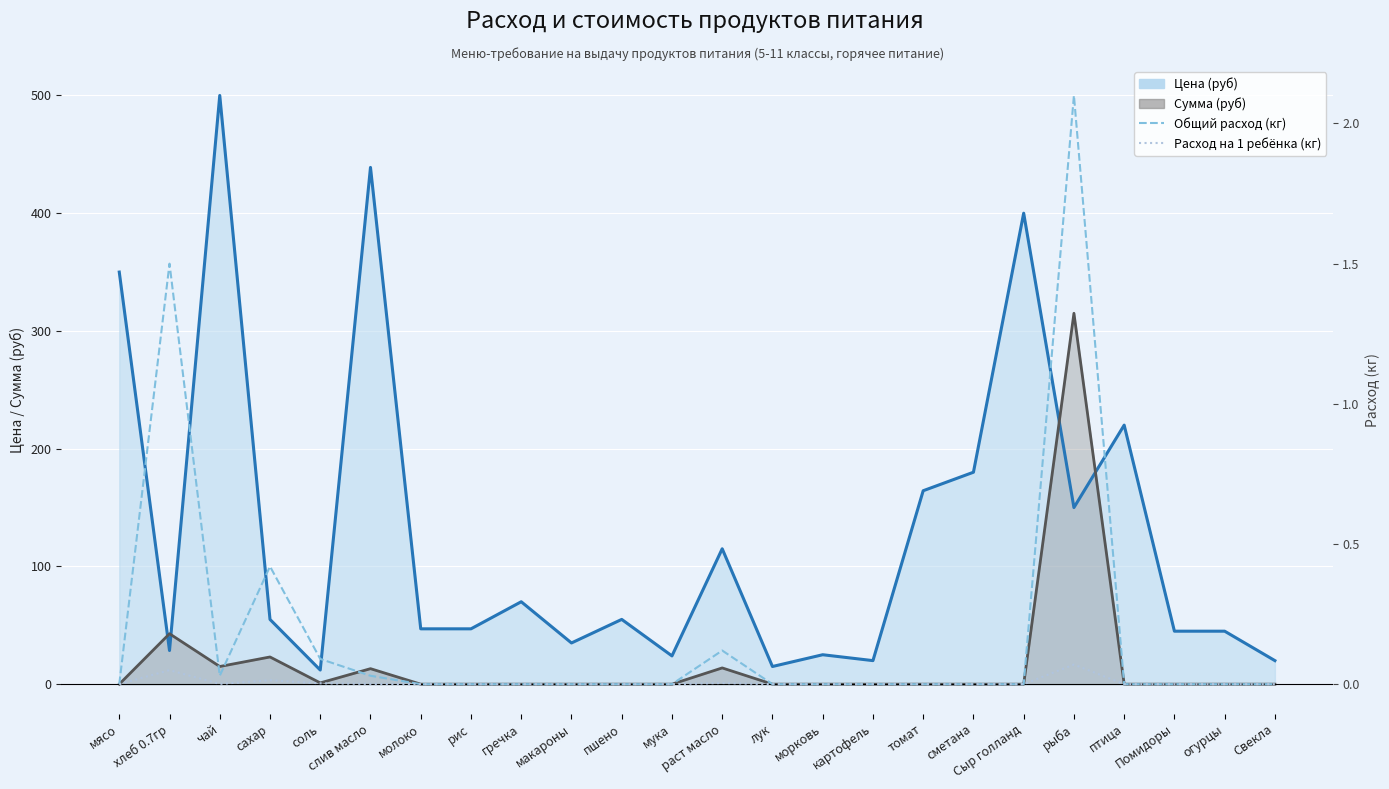

True or false: Общий расход (кг) and Цена (руб) intersect in this chart.

False